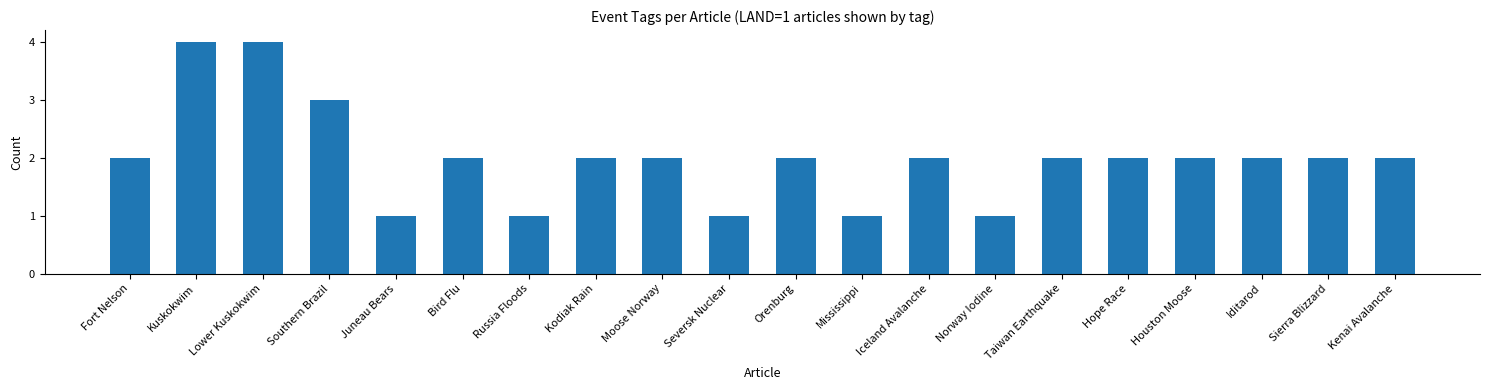

Does the chart contain stacked bars?

Yes